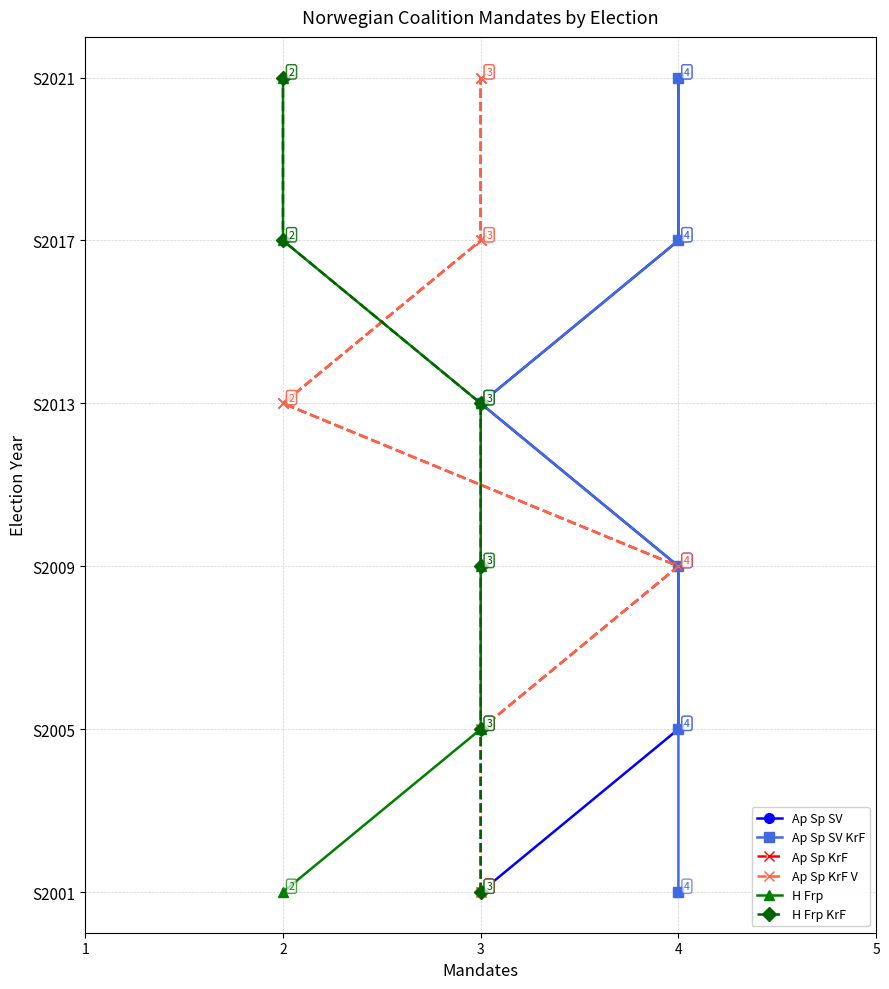

How many positive values does the Ap Sp SV series have?

5